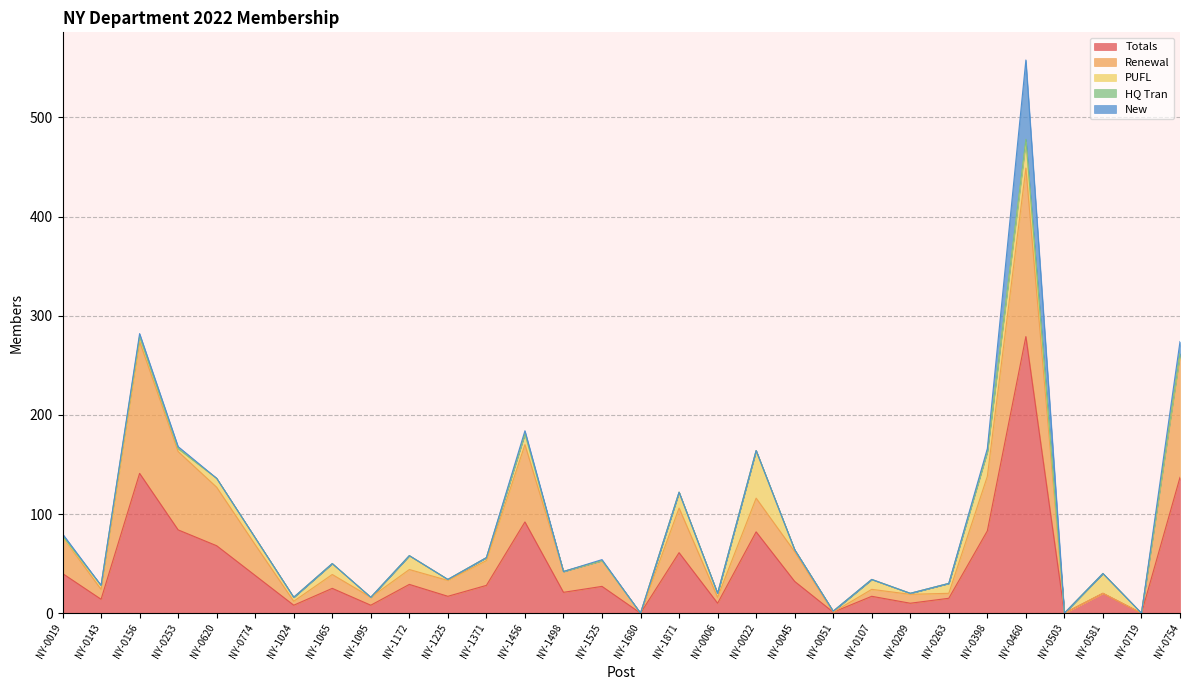

List the series in order of their peak value, lowest first.

HQ Tran, PUFL, New, Renewal, Totals